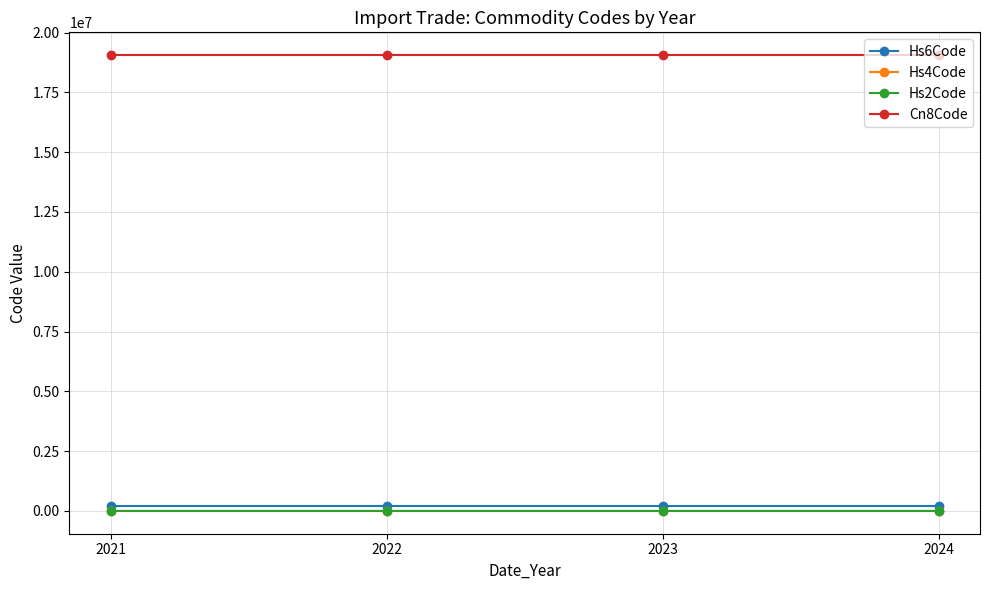

True or false: Hs4Code has more than 2 points higher than both neighbors.

False